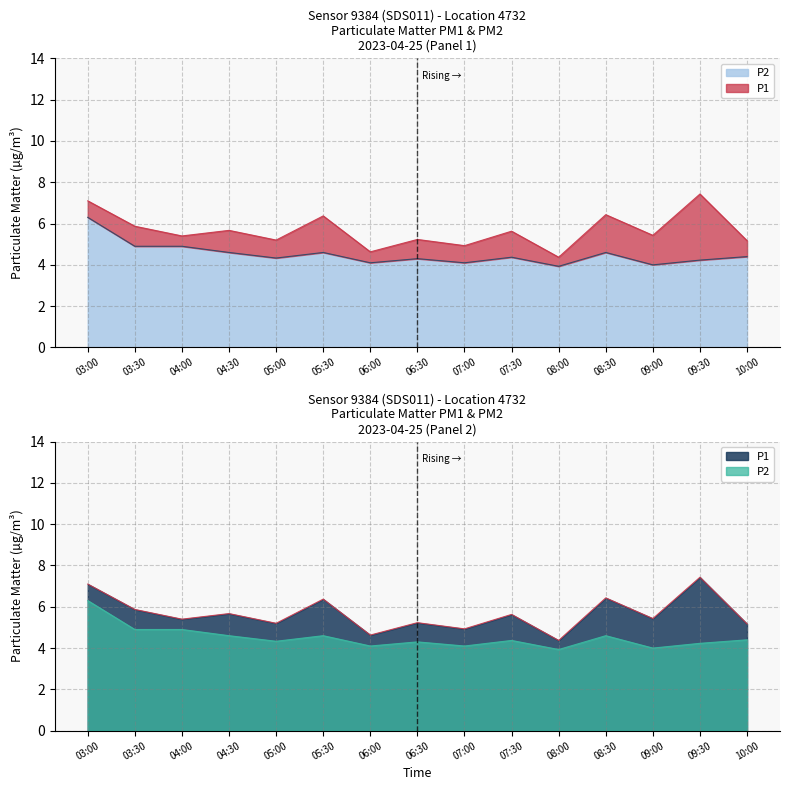

What is the minimum value shown in the chart?

3.9